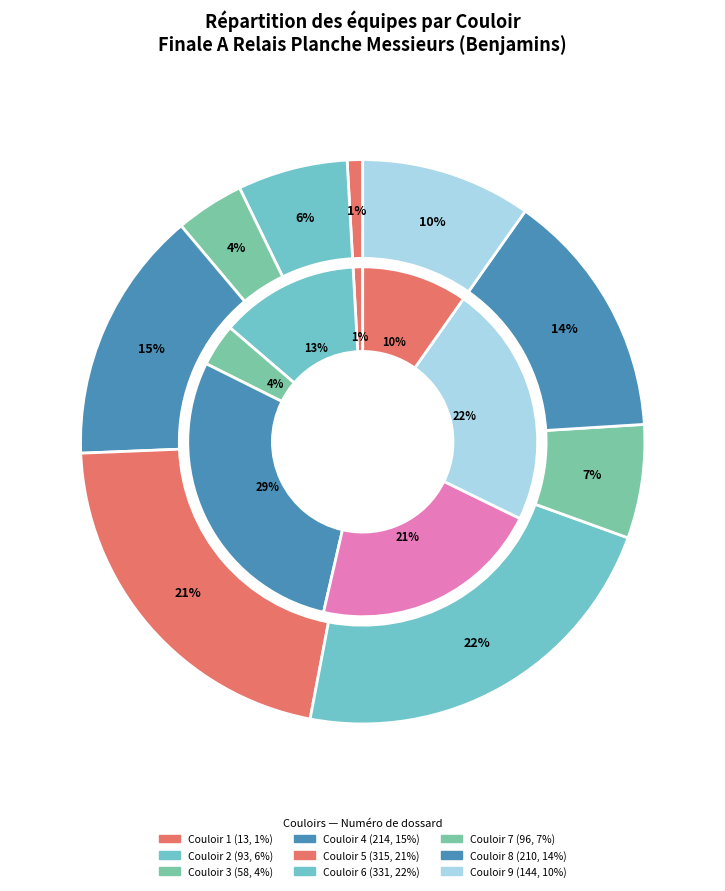

To the nearest percent, what is the difference between the largest and smallest slice percentages?

22%